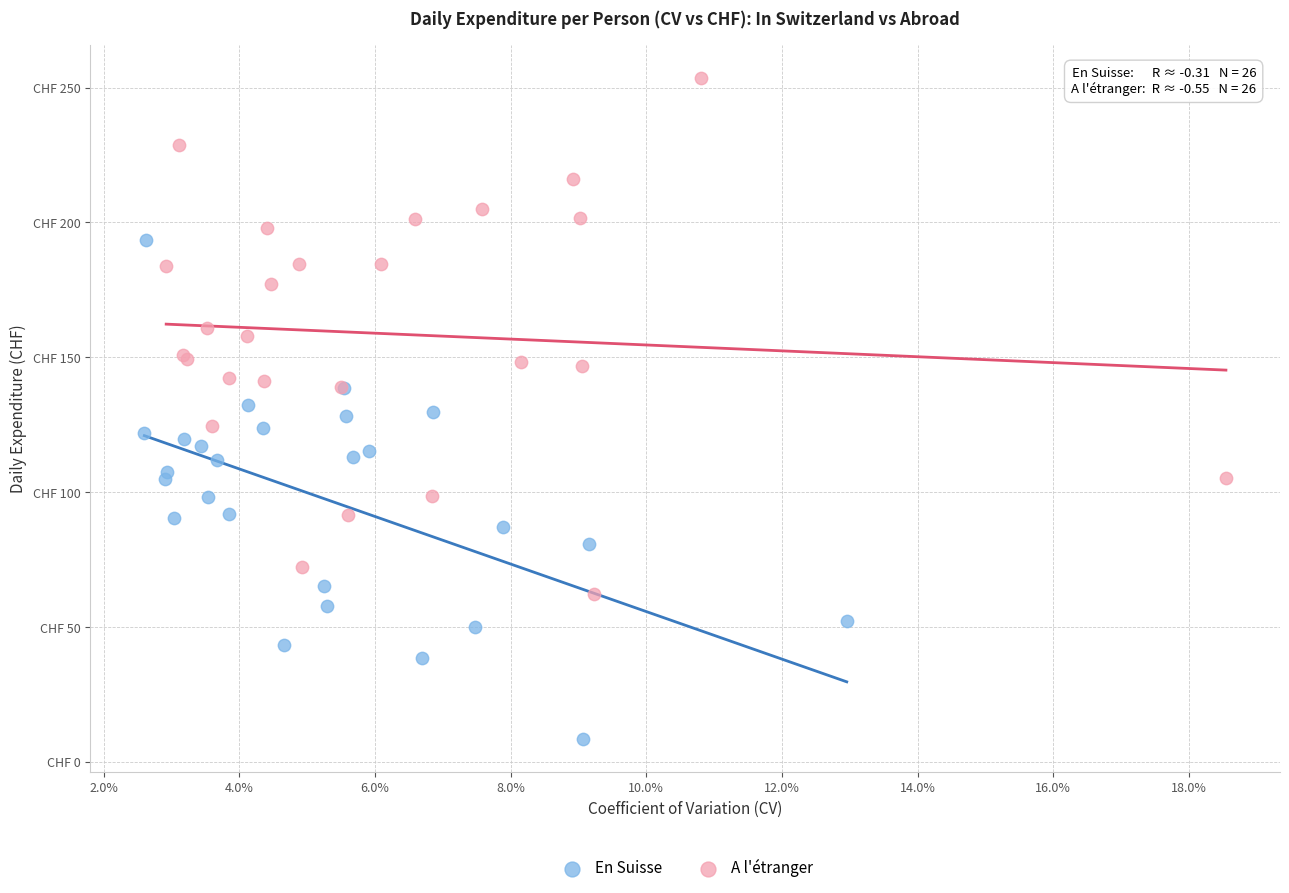

Which series reaches the maximum Y coordinate?

A l'étranger